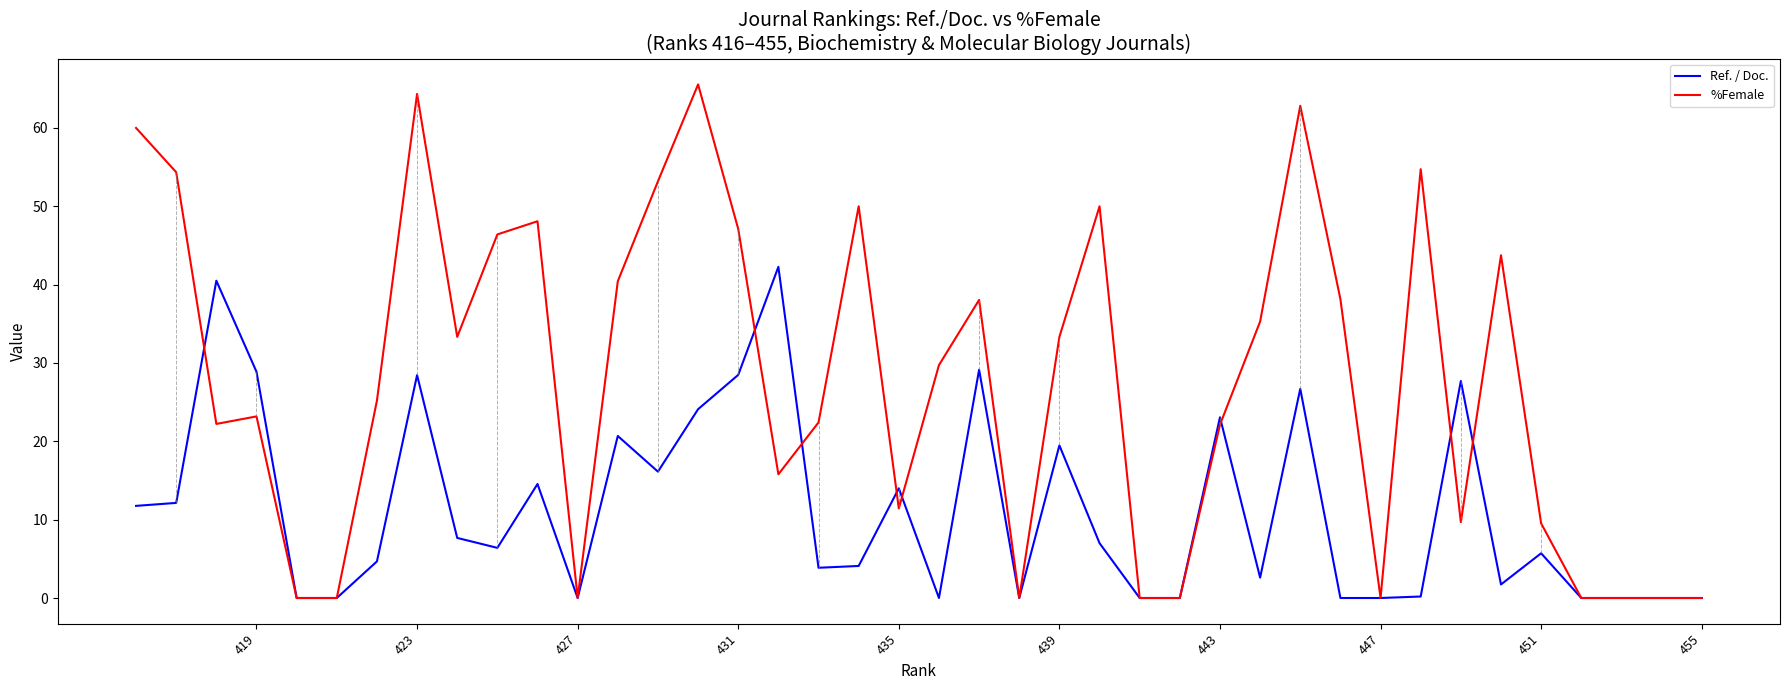

Is this an area chart (filled region under the line)?

No